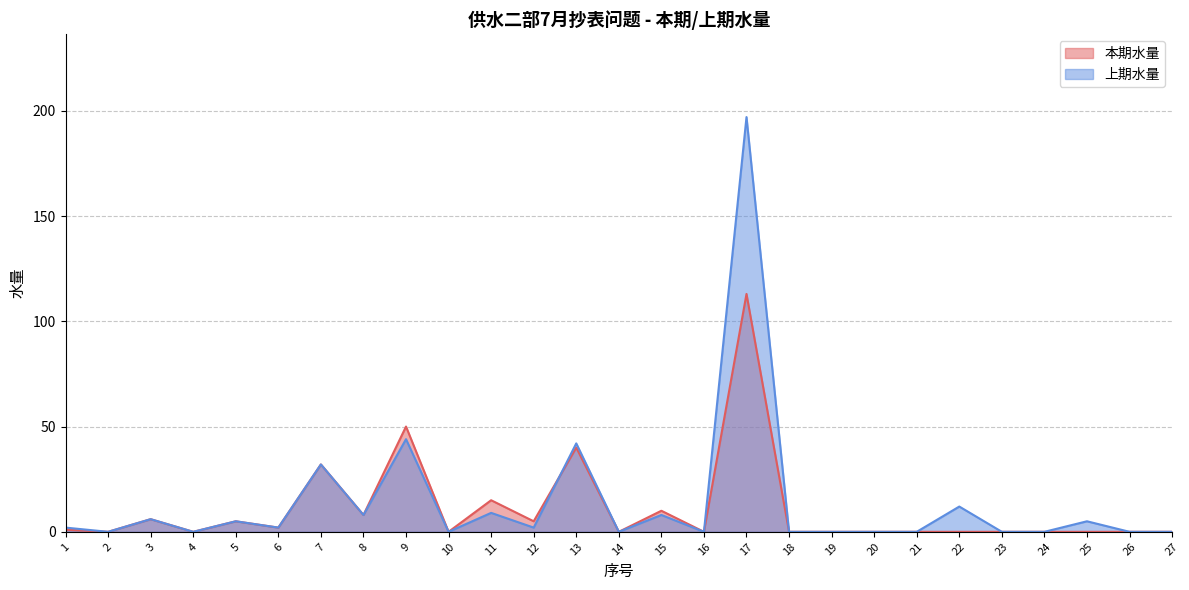

What are all the series names shown in the legend?

本期水量, 上期水量